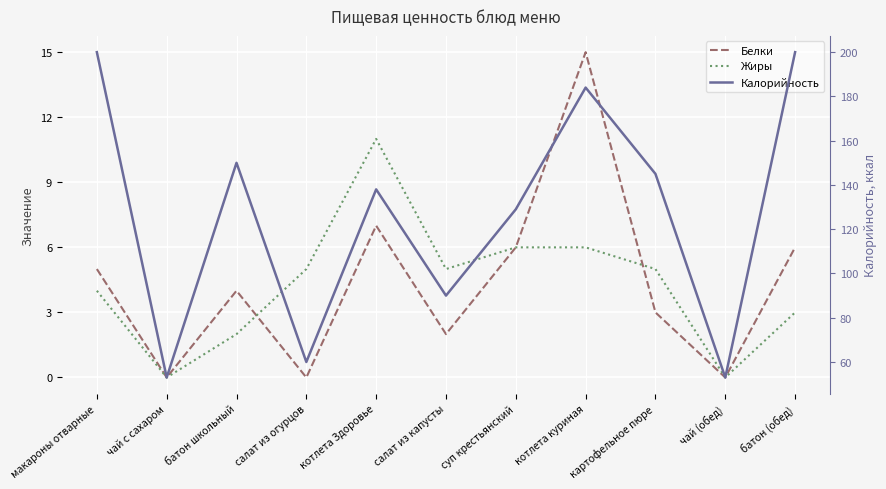

How many positive values does the Белки series have?

8